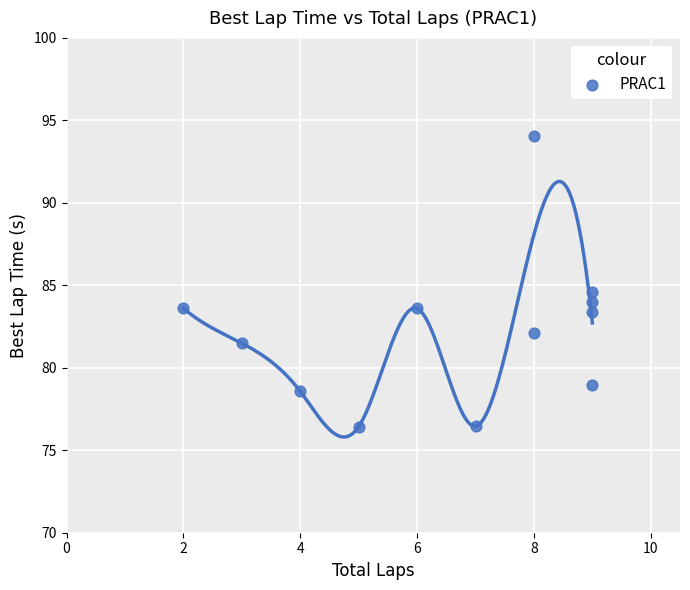

What Y value in the scatter plot is closest to 85?

84.6